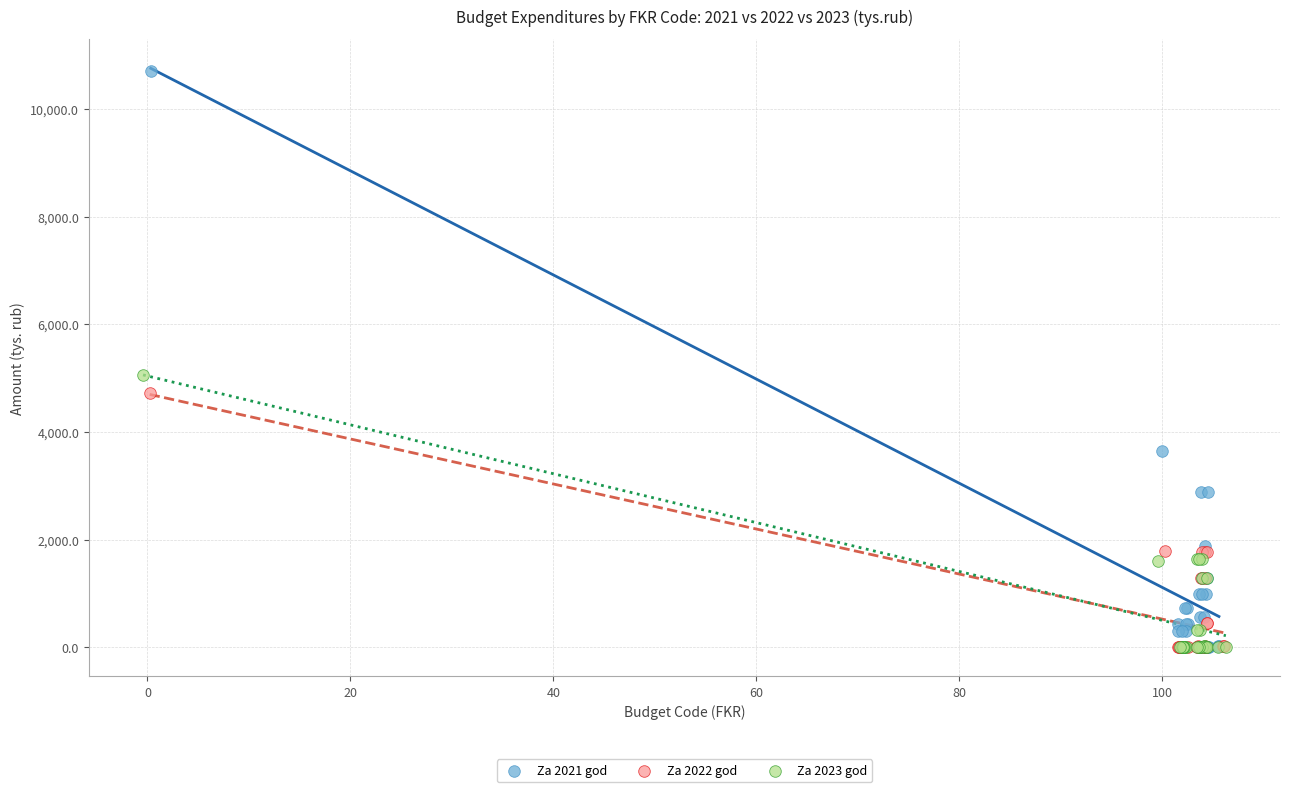

What are all the series names shown in the legend?

Za 2021 god, Za 2022 god, Za 2023 god